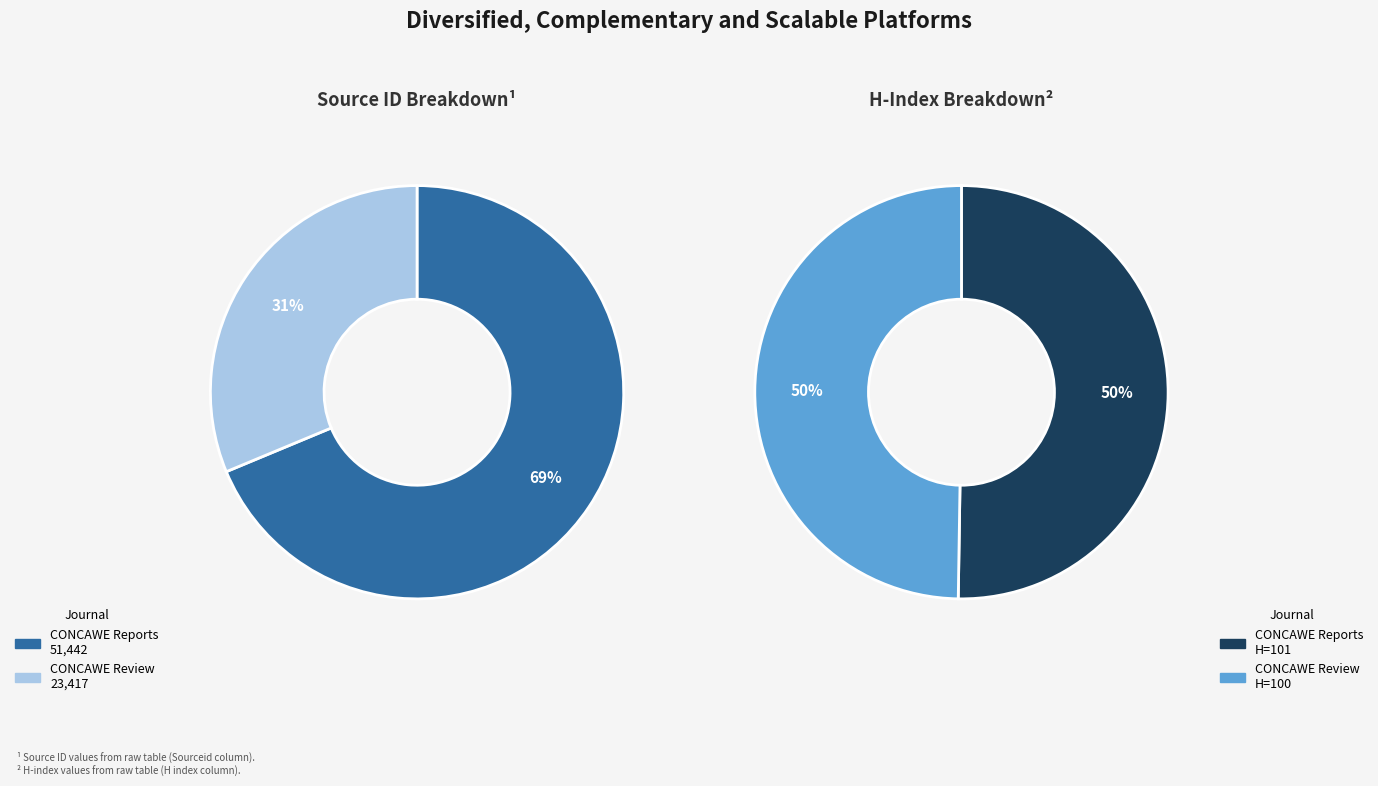

How much of the chart is everything except CONCAWE Review?

68.7%